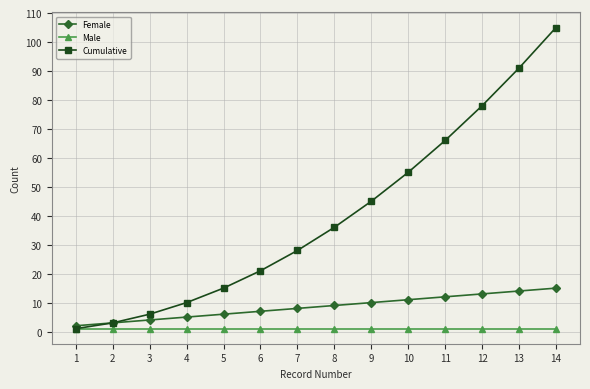

Is the value of Male at 2 greater than the value of Cumulative at 5?

No